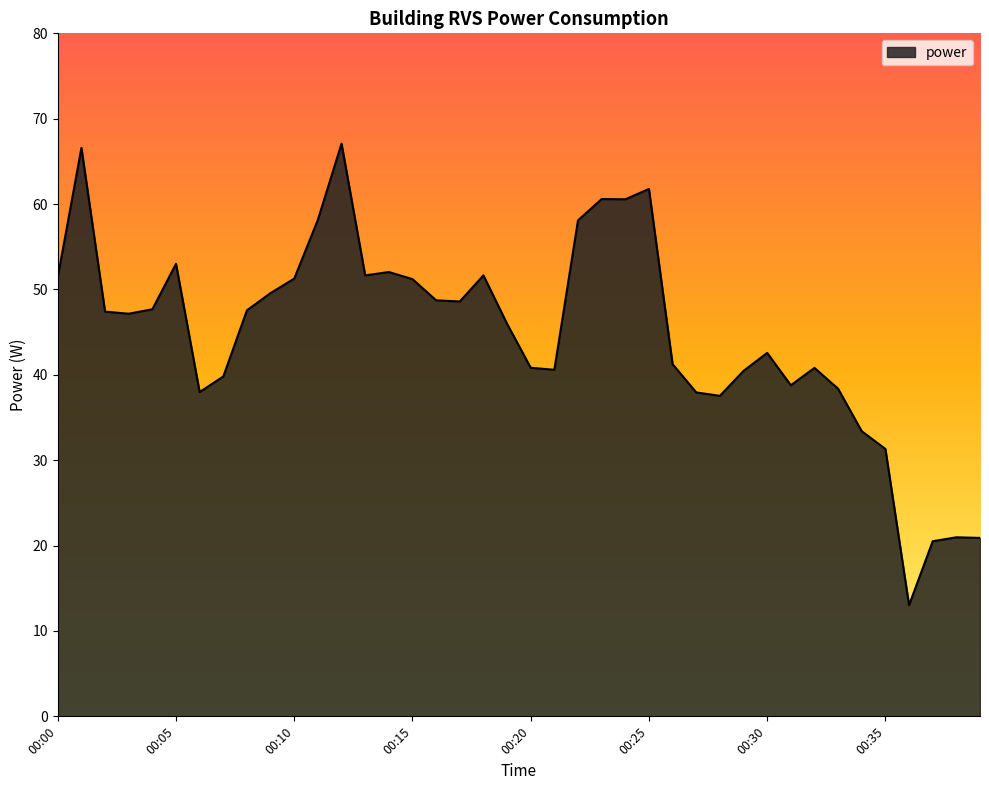

Does the chart display data point markers on the line(s)?

No